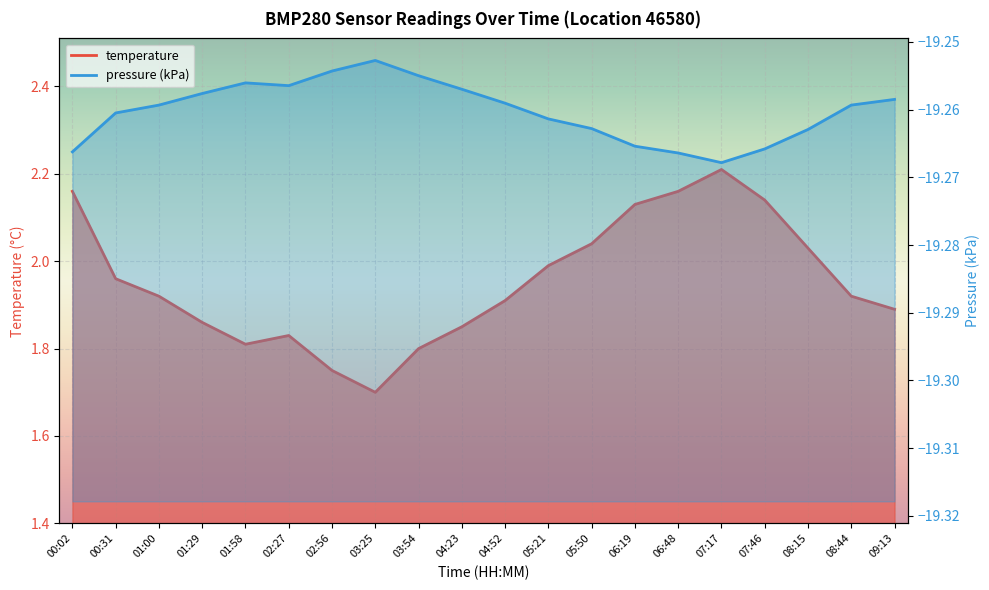

Which series has the largest range (max minus min)?

temperature